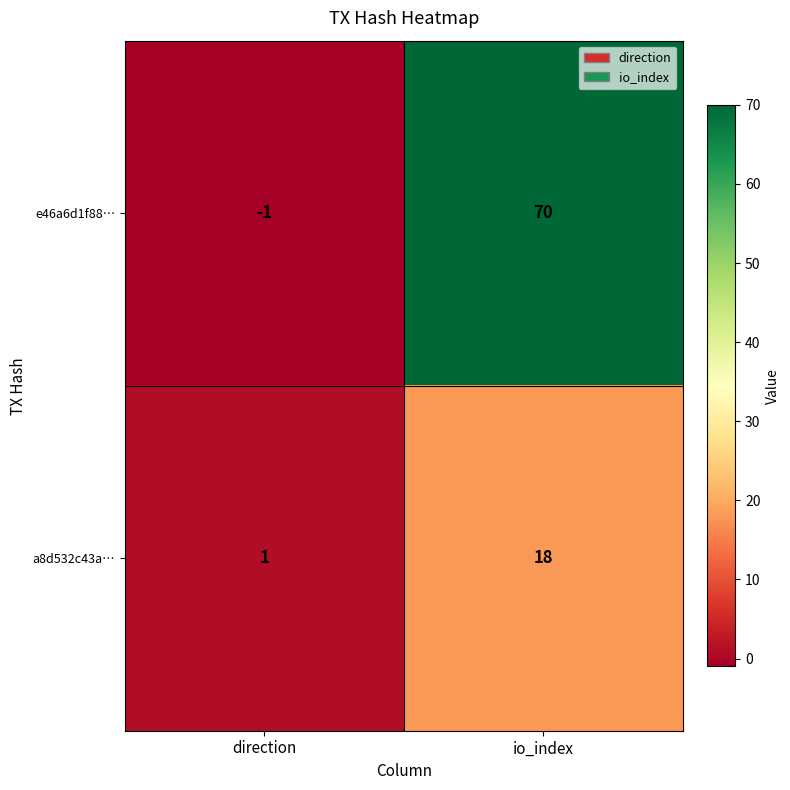

What is the sum of all e46a6d1f88… values?

69